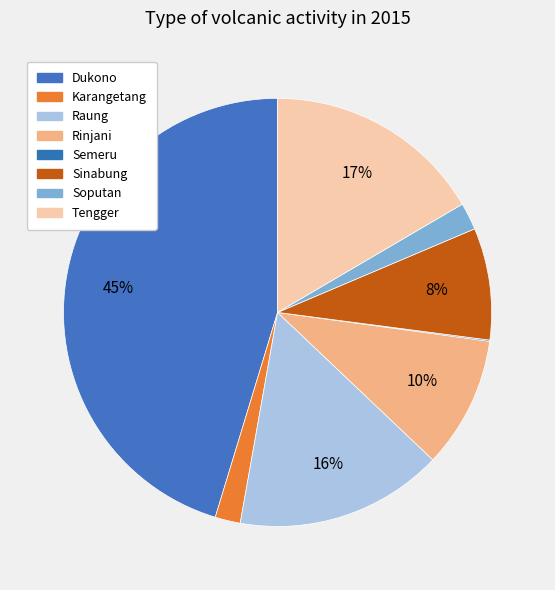

Count the number of slices in the pie.

8